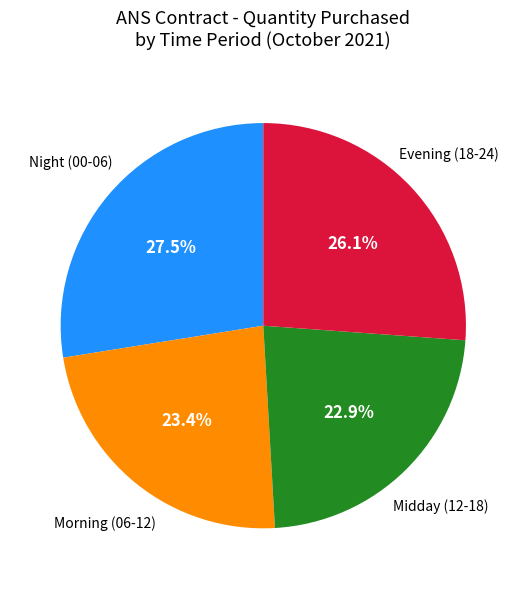

How much of the chart is everything except Night (00-06)?

72.5%